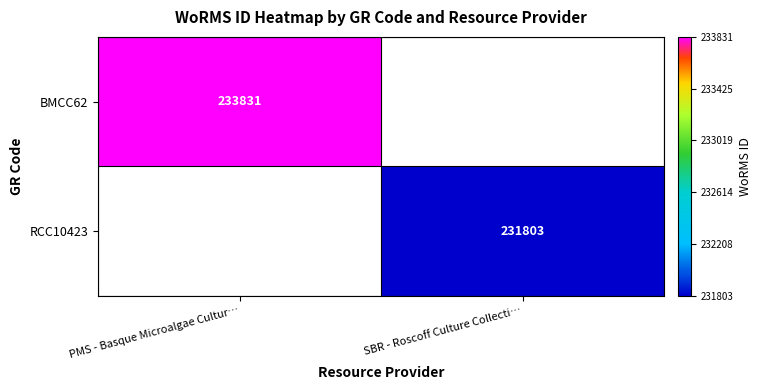

Is the value of BMCC62 at PMS - Basque Microalgae Cultur… greater than the value of RCC10423 at SBR - Roscoff Culture Collecti…?

Yes